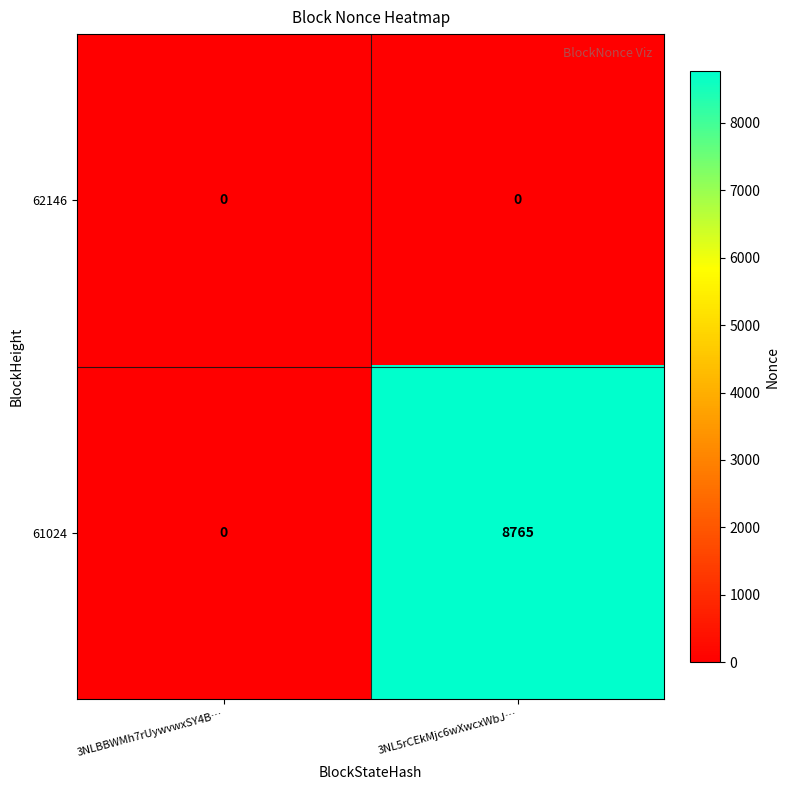

What is the greatest value displayed?

8765